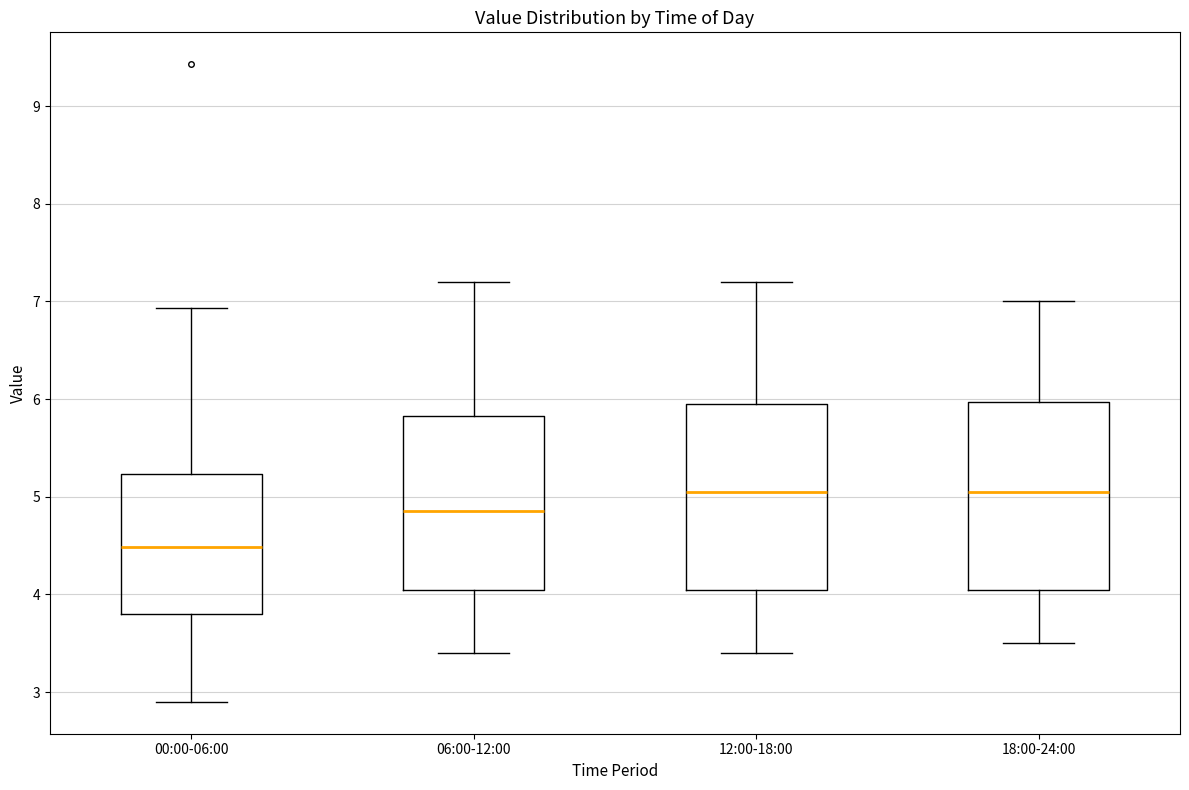

Where does the lower whisker of the box for 06:00-12:00 end on the y-axis? The values are not printed on the chart, so give them approximately, as read against the axis.

3.4